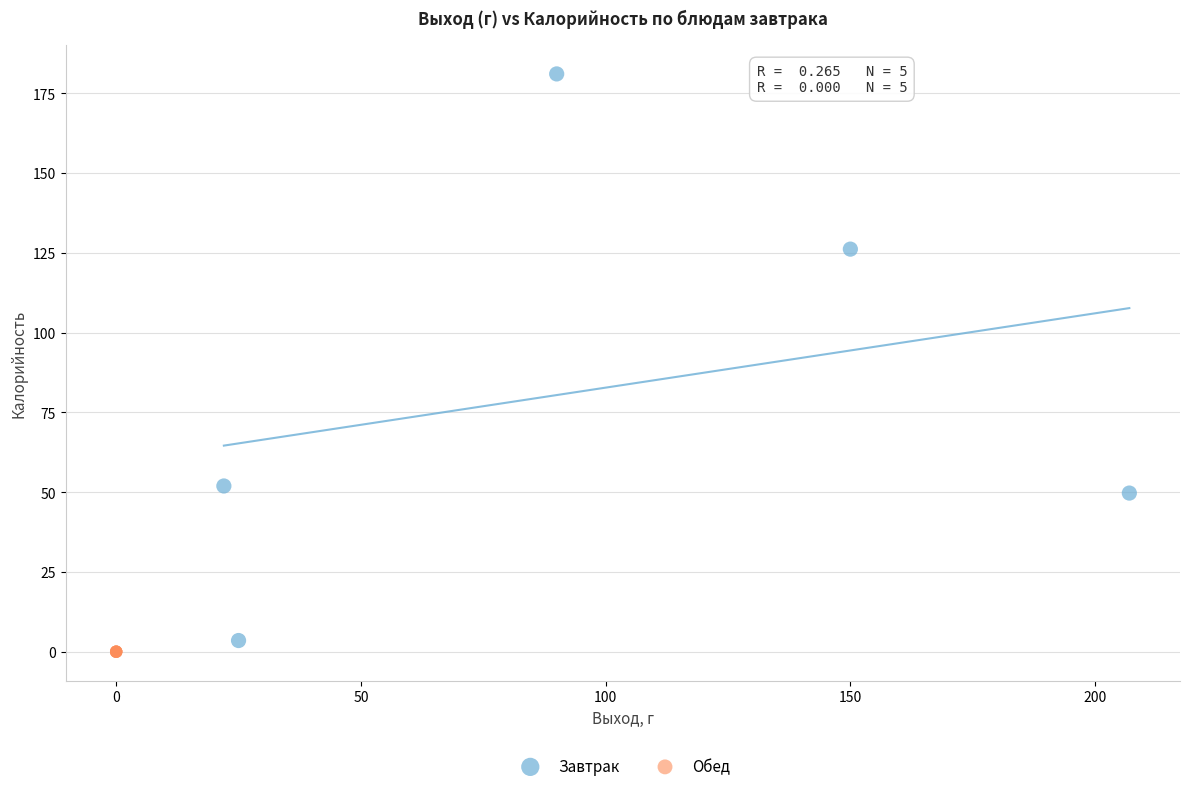

Which series contains the highest Y value?

Завтрак